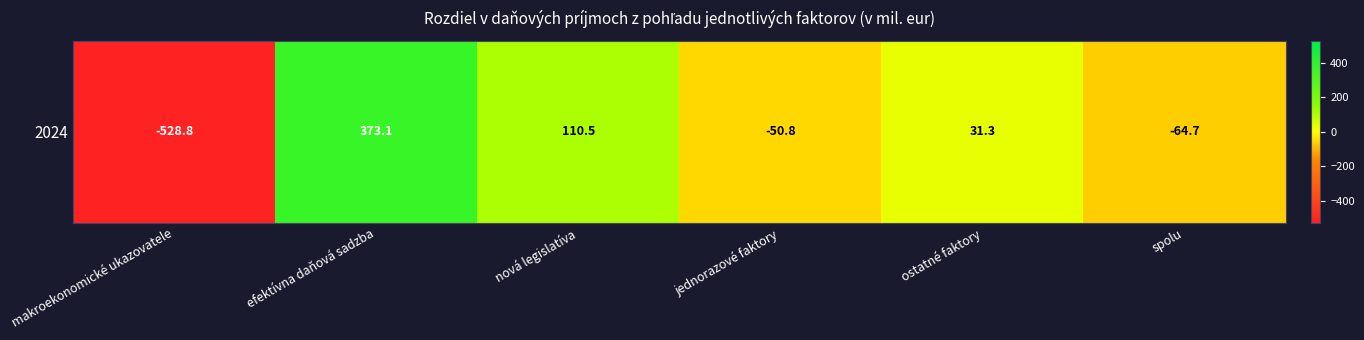

At which category does the chart reach its minimum across all series?

makroekonomické ukazovatele